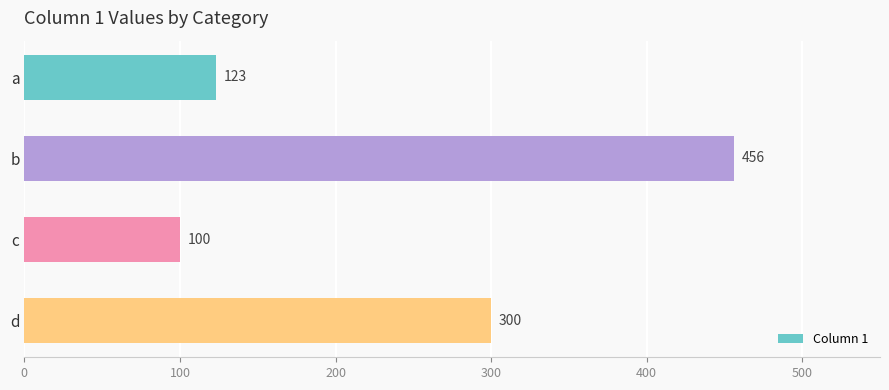

True or false: the data shows 167 at d.

False